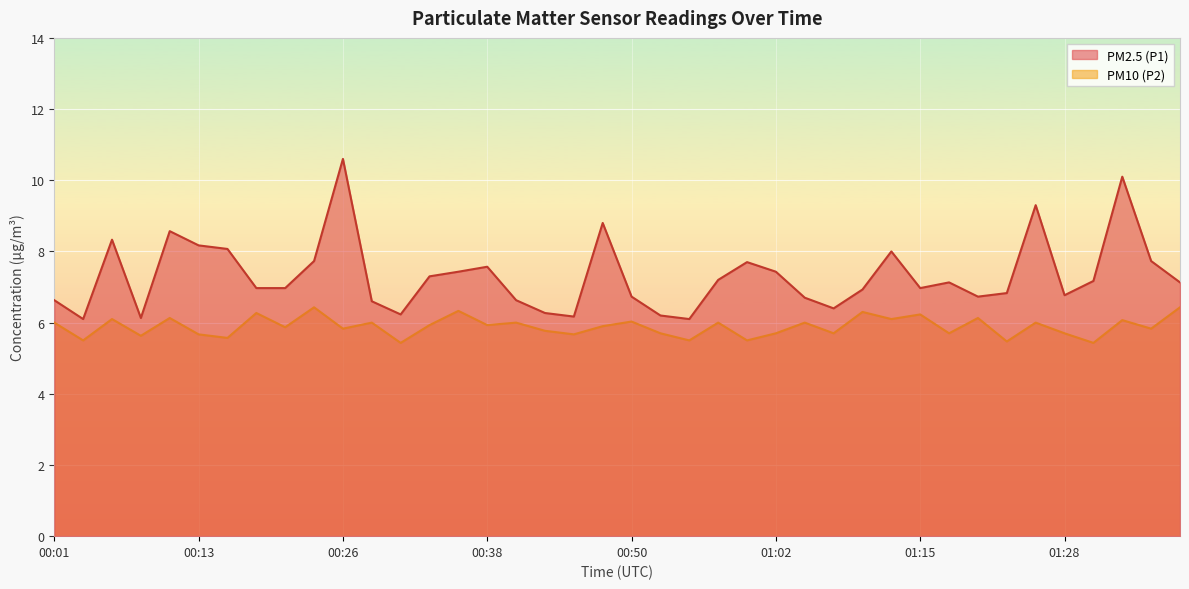

What is the spread (max minus min) of values at 00:57?

1.2